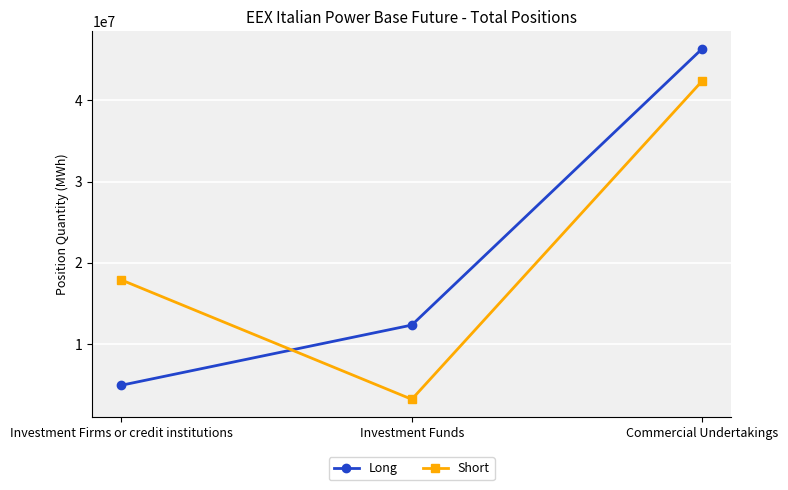

Reading right to left, what are all the values shown in this chart?

Long: 46334956.2	12338939.0	4935943.0
Short: 42371166.2	3203867.0	17886437.0